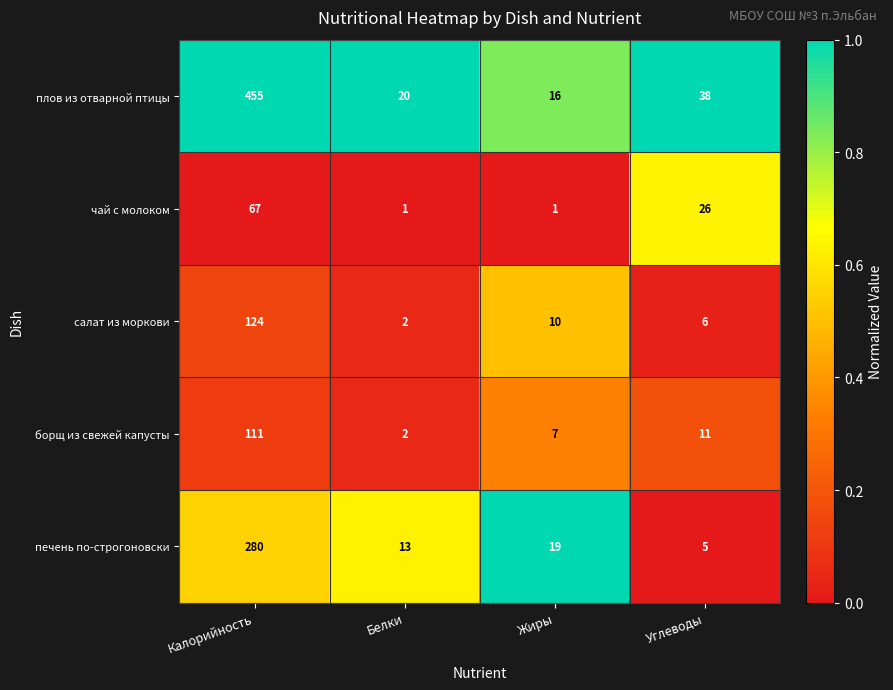

Count the number of categories in the chart.

4